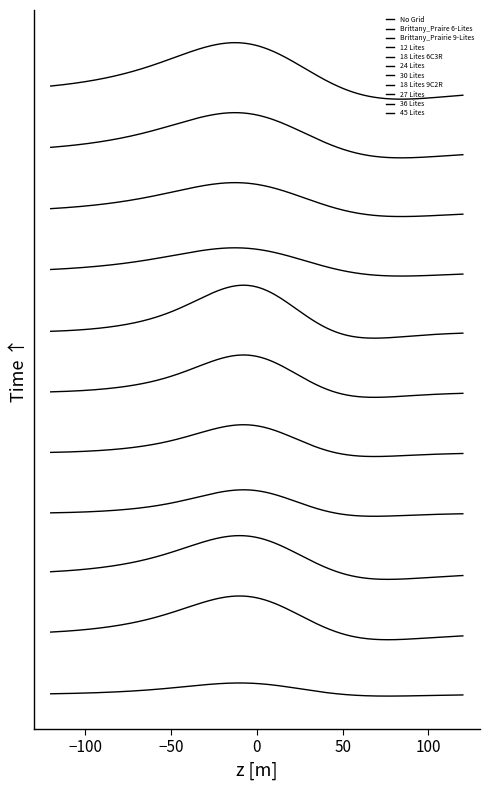

Reading left to right, transcribe all the data shown in this chart.

Width: No Grid=96	Brittany_Praire 6-Lites=96	Brittany_Prairie 9-Lites=96	12 Lites=84	18 Lites 6C3R=84	24 Lites=84	30 Lites=84	18 Lites 9C2R=108	27 Lites=108	36 Lites=108	45 Lites=108
Height: No Grid=48	Brittany_Praire 6-Lites=48	Brittany_Prairie 9-Lites=48	12 Lites=30	18 Lites 6C3R=36	24 Lites=48	30 Lites=60	18 Lites 9C2R=30	27 Lites=36	36 Lites=48	45 Lites=60
Grid: No Grid=0	Brittany_Praire 6-Lites=1	Brittany_Prairie 9-Lites=1	12 Lites=1	18 Lites 6C3R=1	24 Lites=1	30 Lites=1	18 Lites 9C2R=1	27 Lites=1	36 Lites=1	45 Lites=1